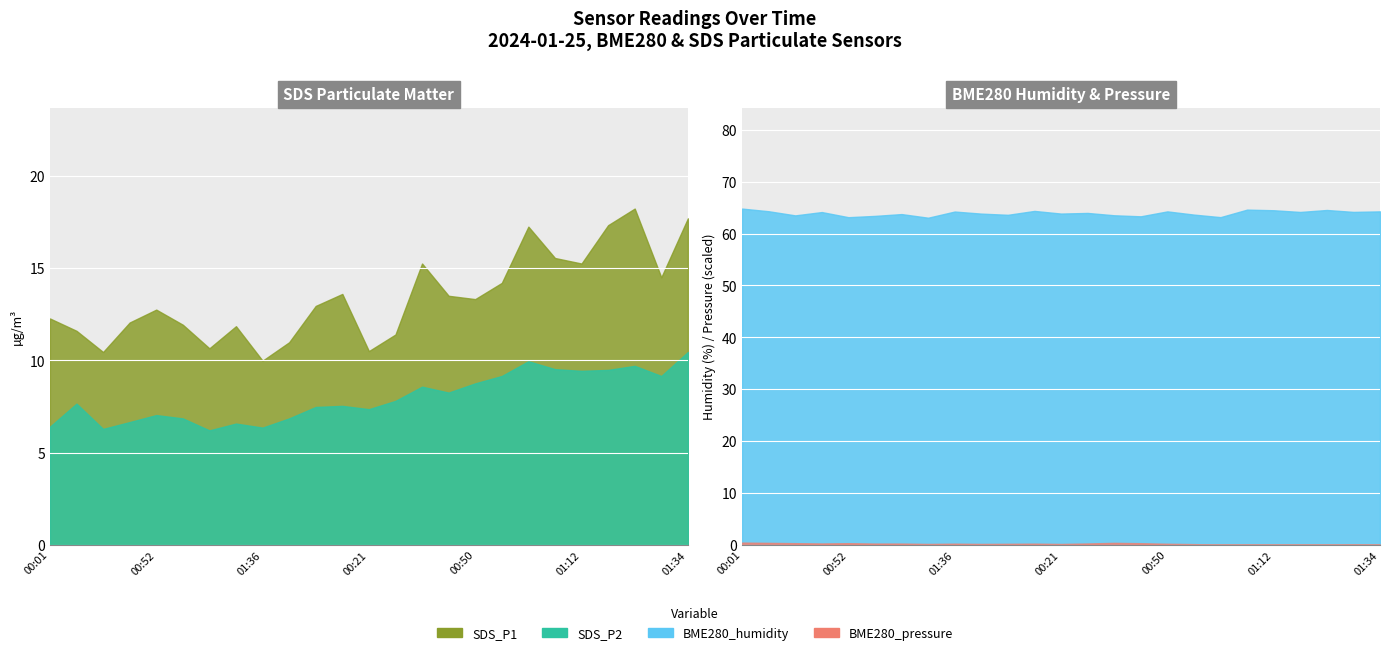

What is the label of the 18th point from the right?

01:30